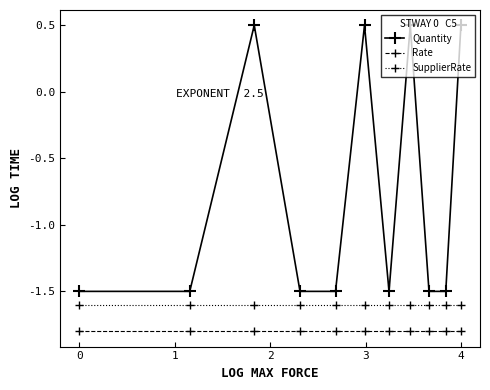

What is the sum of all Quantity values?

-8.5